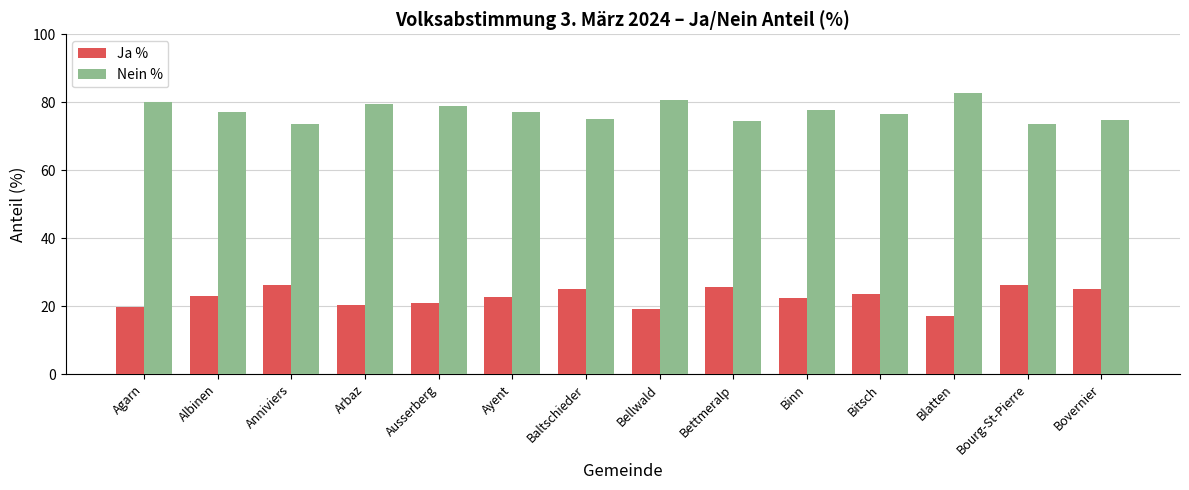

What is the lowest value of the Ja % series?

17.2